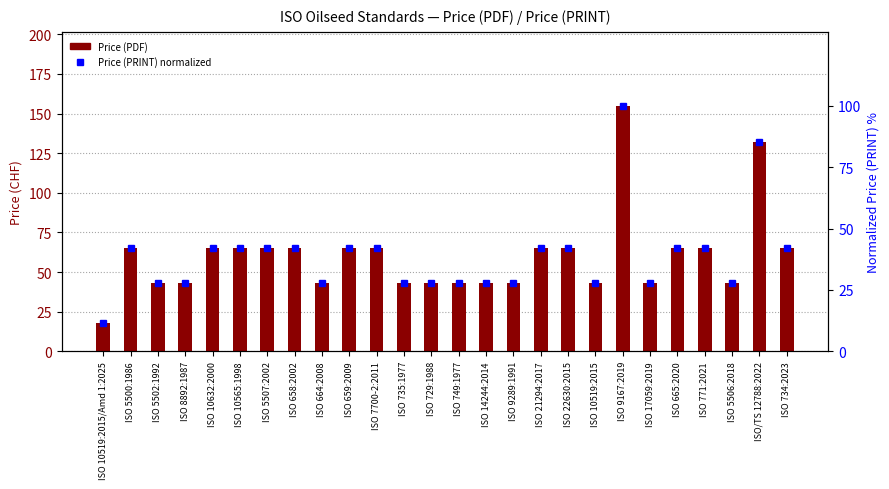

Which category has the lowest value across all series?

ISO 10519:2015/Amd 1:2025